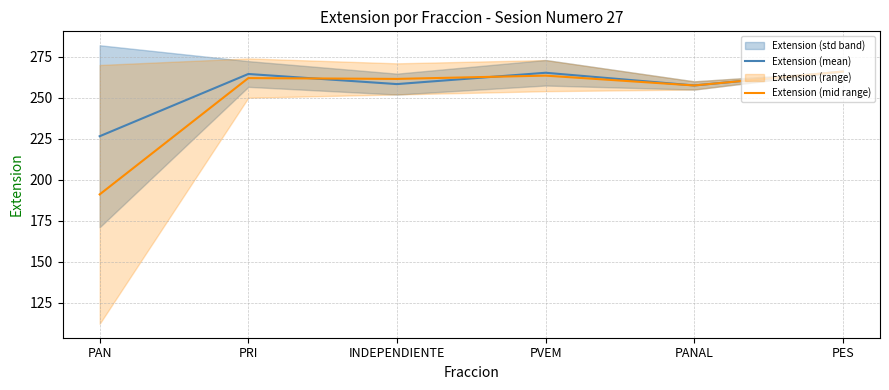

True or false: Extension (mean) and Extension (mid range) cross at least once.

True